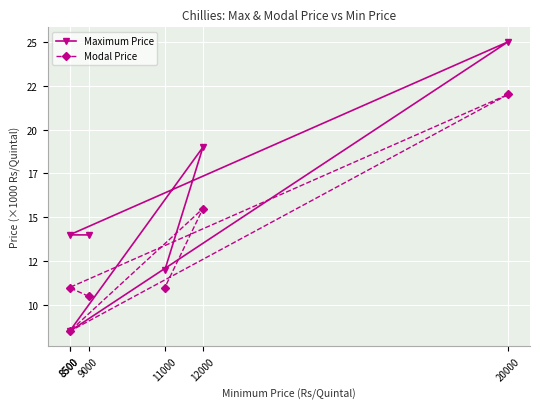

True or false: Maximum Price has more than 2 interior local peaks.

False